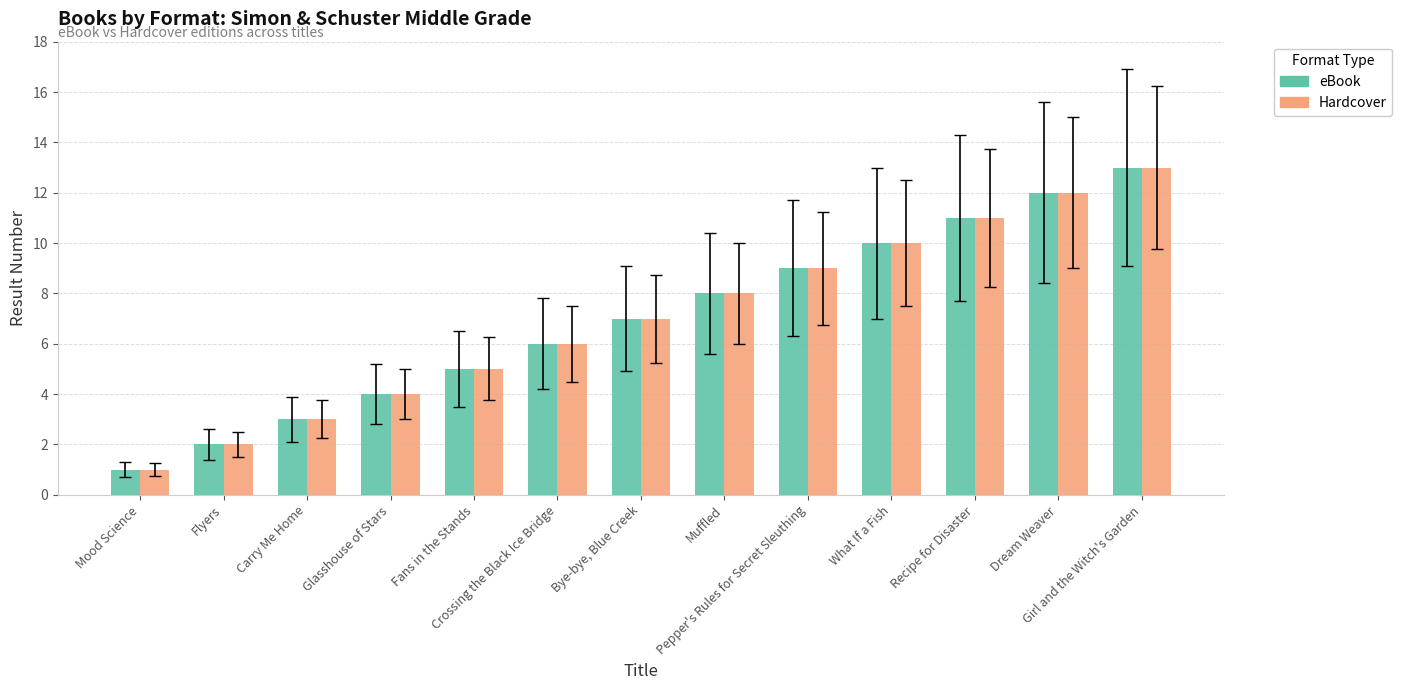

What is the minimum value shown in the chart?

1